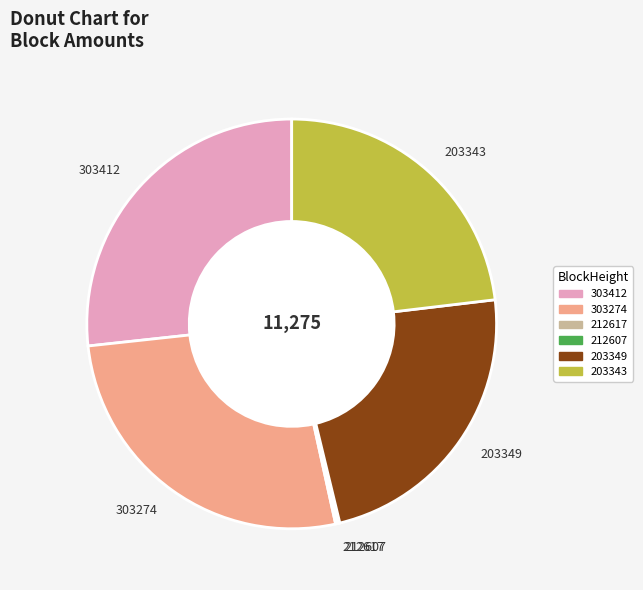

Does 203349 represent more than half of the total?

No